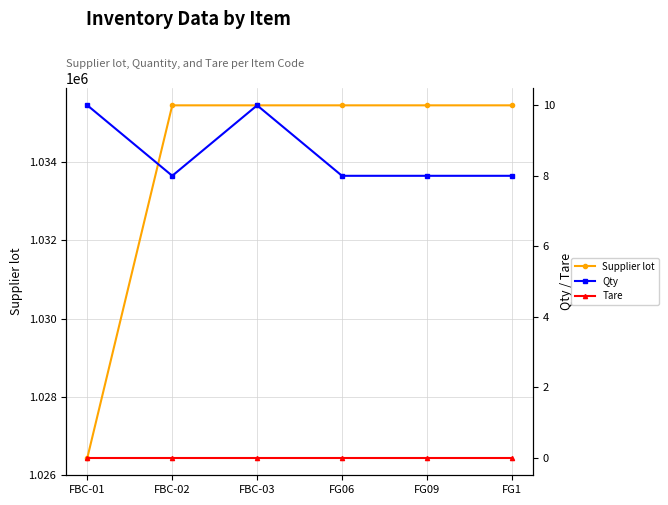

Which series has the largest total across all categories?

Supplier lot